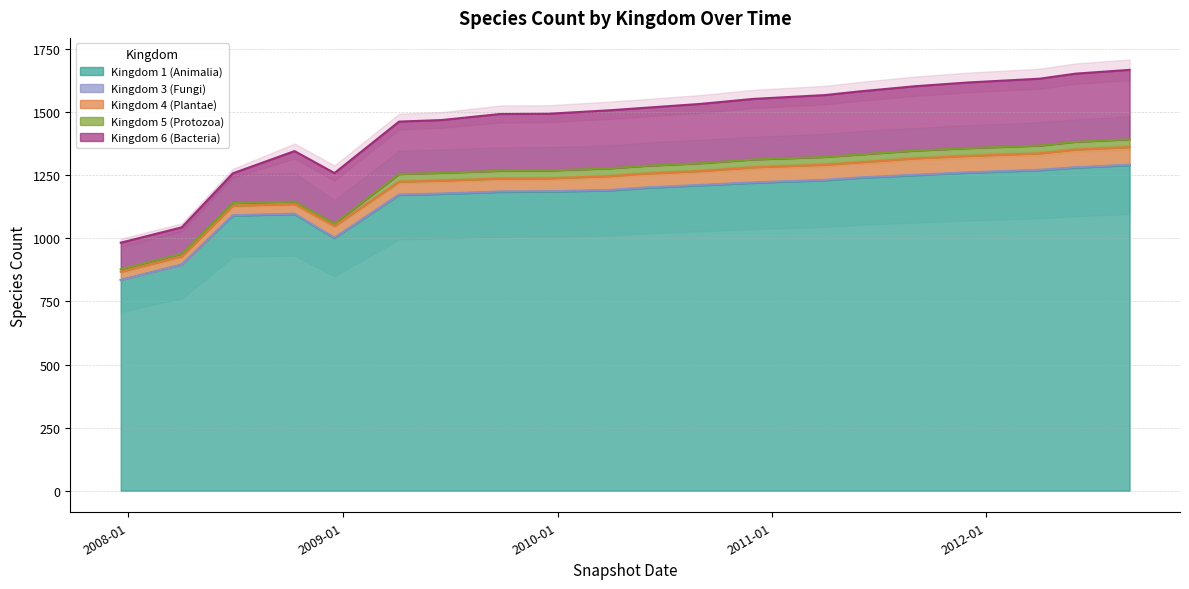

The 6 series shows 158 at 2012-06-01. True or false?

False